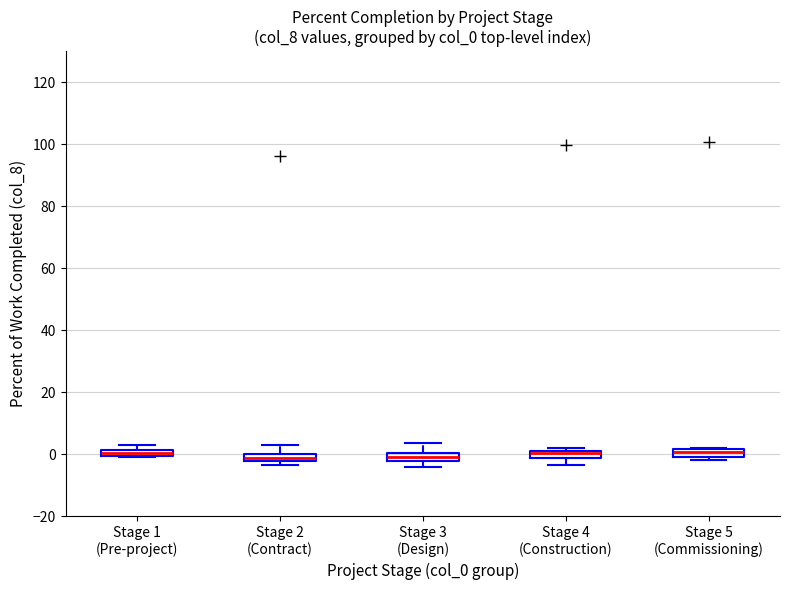

Where is the lower edge of the box for Stage 2 (Contract) on the y-axis? The values are not printed on the chart, so give them approximately, as read against the axis.

-2